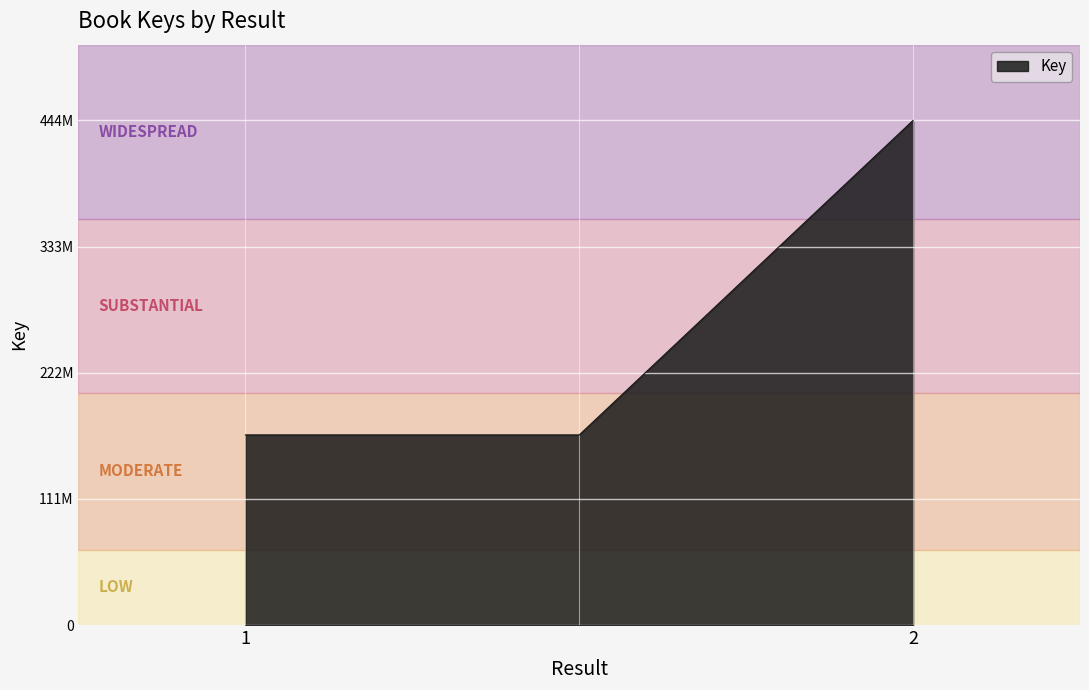

Reading left to right, what are all the values shown in this chart?

167238625	167238625	443969210